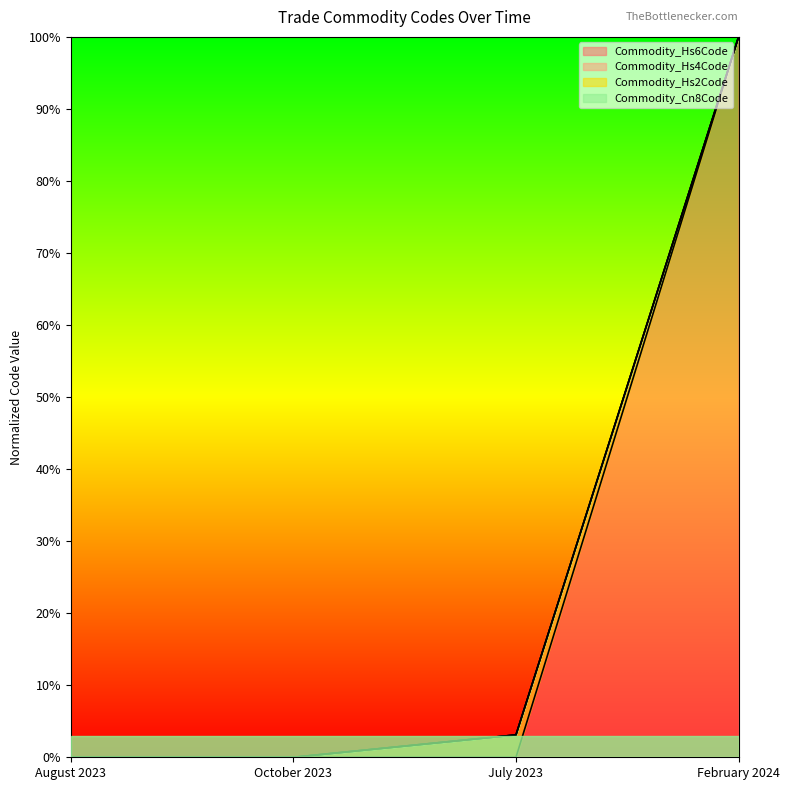

What is the label of the 4th point from the left?

February 2024